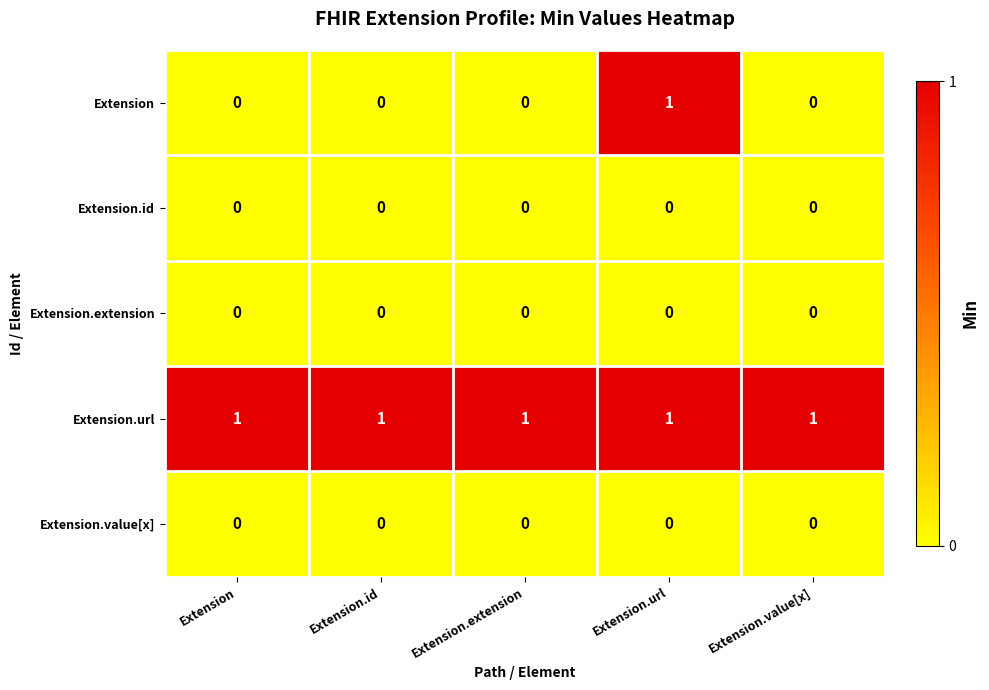

Is it true that Extension.value[x] equals 0 at Extension.value[x]?

True